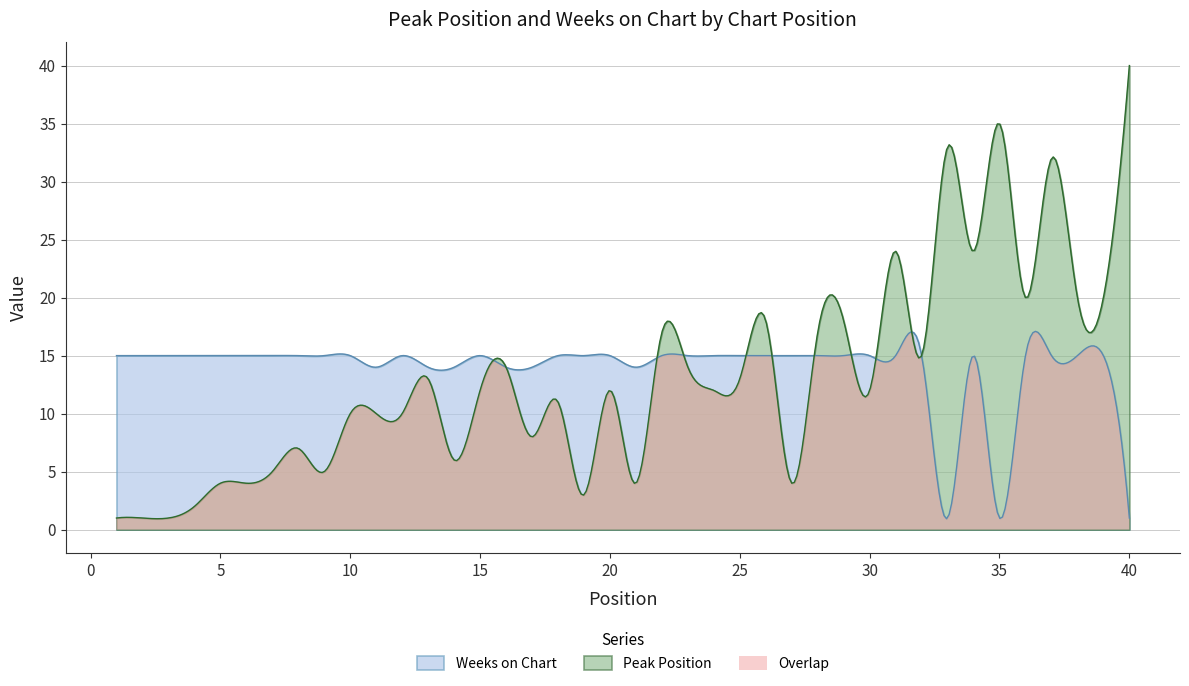

Is the value of Weeks on Chart at 12 greater than the value of Peak Position at 5?

Yes